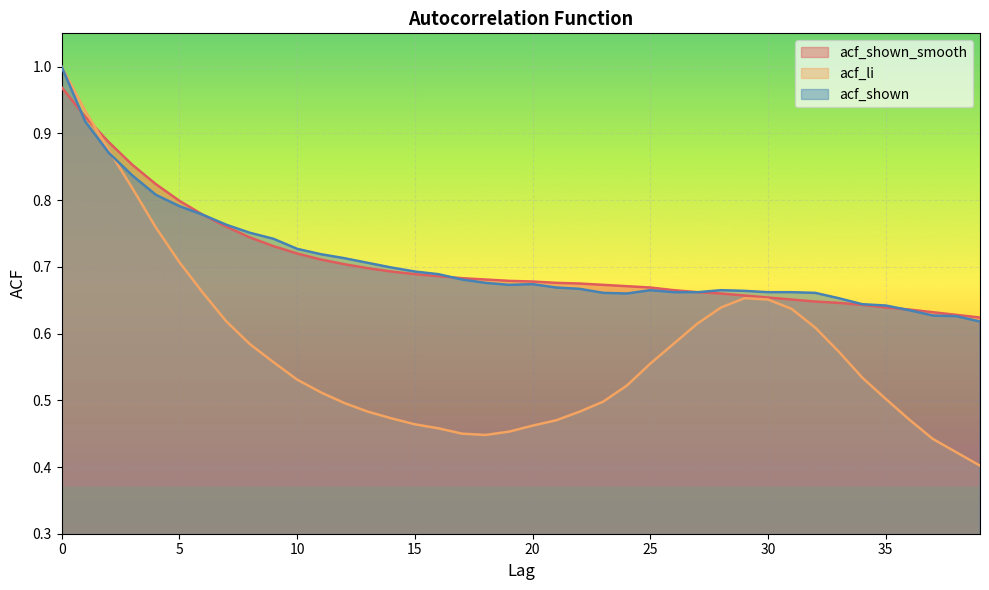

The acf_shown series shows 0.6 at 1. True or false?

False